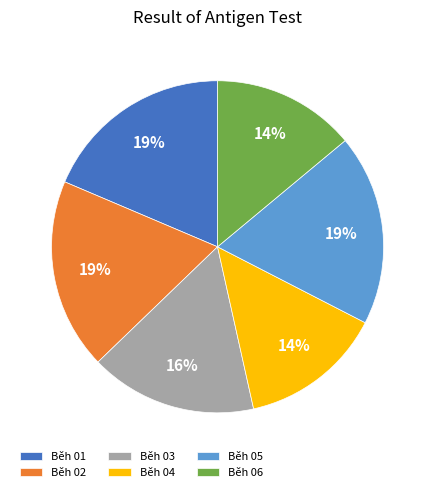

Between Běh 05 and Běh 03, which is larger?

Běh 05